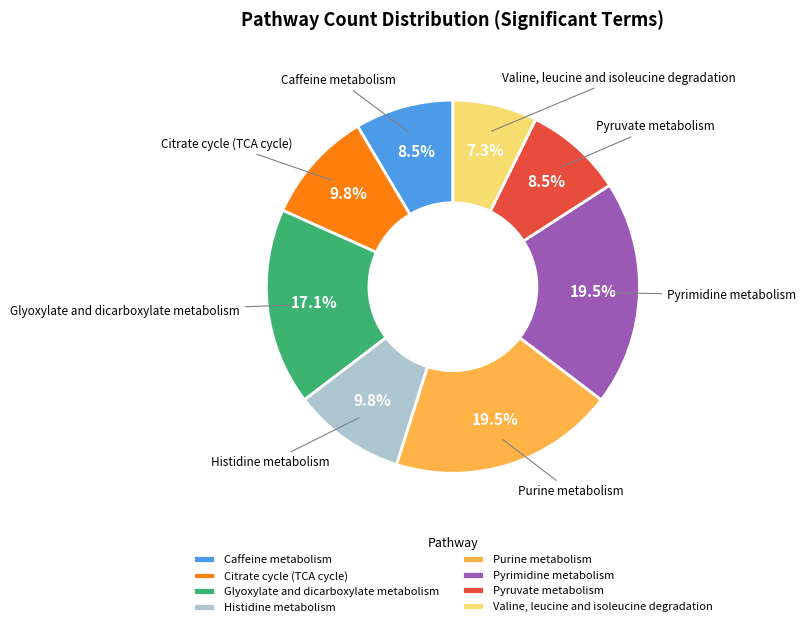

What percentage is NOT represented by Histidine metabolism?

90.2%